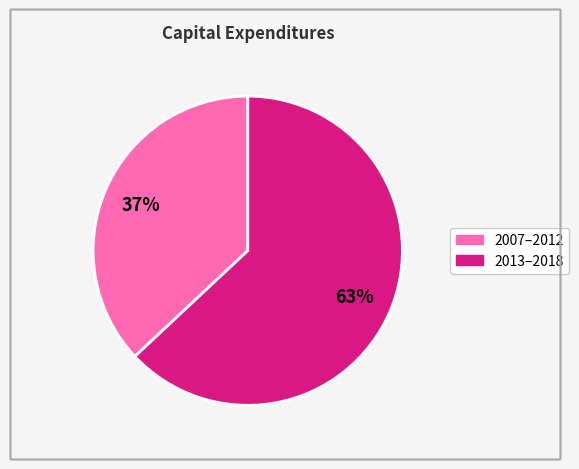

Is there a majority slice in this chart?

Yes